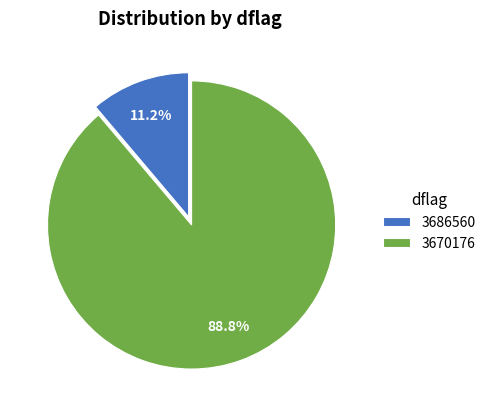

Which slice is the largest?

3670176